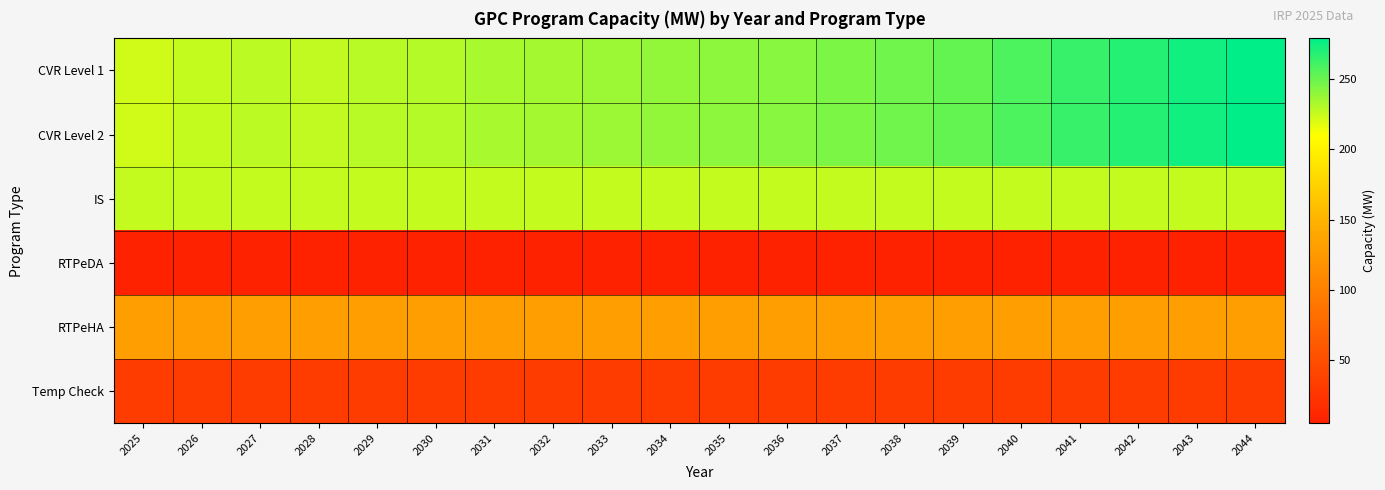

Reading left to right, transcribe all the data shown in this chart.

CVR Level 1: 2025=222.5	2026=225.6	2027=227.7	2028=227.3	2029=228.9	2030=230.7	2031=233.3	2032=234.8	2033=236.9	2034=239.0	2035=240.5	2036=242.5	2037=245.6	2038=248.5	2039=251.6	2040=258.3	2041=263.3	2042=268.6	2043=273.9	2044=279.0
CVR Level 2: 2025=222.5	2026=225.6	2027=227.7	2028=227.3	2029=228.9	2030=230.7	2031=233.3	2032=234.8	2033=236.9	2034=239.0	2035=240.5	2036=242.5	2037=245.6	2038=248.5	2039=251.6	2040=258.3	2041=263.3	2042=268.6	2043=273.9	2044=279.0
IS: 2025=225.6	2026=225.6	2027=225.6	2028=225.6	2029=225.6	2030=225.6	2031=225.6	2032=225.6	2033=225.6	2034=225.6	2035=225.6	2036=225.6	2037=225.6	2038=225.6	2039=225.6	2040=225.6	2041=225.6	2042=225.6	2043=225.6	2044=225.6
RTPeDA: 2025=4.9	2026=4.9	2027=4.9	2028=4.9	2029=4.9	2030=4.9	2031=4.9	2032=4.9	2033=4.9	2034=4.9	2035=4.9	2036=4.9	2037=4.9	2038=4.9	2039=4.9	2040=4.9	2041=4.9	2042=4.9	2043=4.9	2044=4.9
RTPeHA: 2025=130.2	2026=130.2	2027=130.2	2028=130.2	2029=130.2	2030=130.2	2031=130.2	2032=130.2	2033=130.2	2034=130.2	2035=130.2	2036=130.2	2037=130.2	2038=130.2	2039=130.2	2040=130.2	2041=130.2	2042=130.2	2043=130.2	2044=130.2
Temp Check: 2025=32.5	2026=32.5	2027=32.5	2028=32.5	2029=32.5	2030=32.5	2031=32.5	2032=32.5	2033=32.5	2034=32.5	2035=32.5	2036=32.5	2037=32.5	2038=32.5	2039=32.5	2040=32.5	2041=32.5	2042=32.5	2043=32.5	2044=32.5